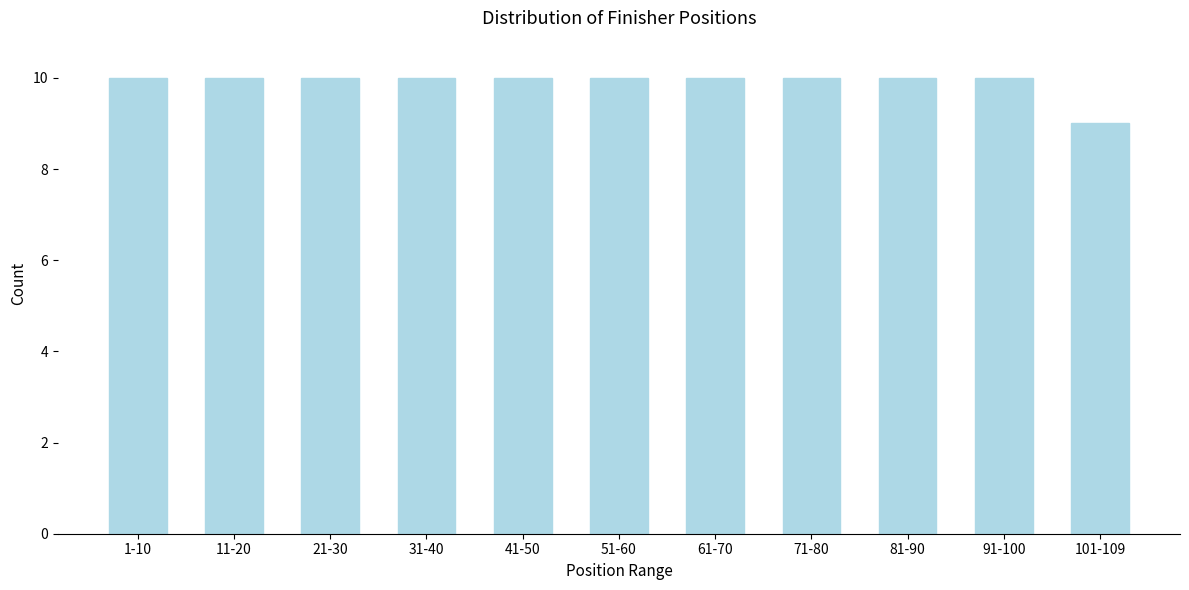

Reading left to right, transcribe all the data shown in this chart.

1-10=10	11-20=10	21-30=10	31-40=10	41-50=10	51-60=10	61-70=10	71-80=10	81-90=10	91-100=10	101-109=9